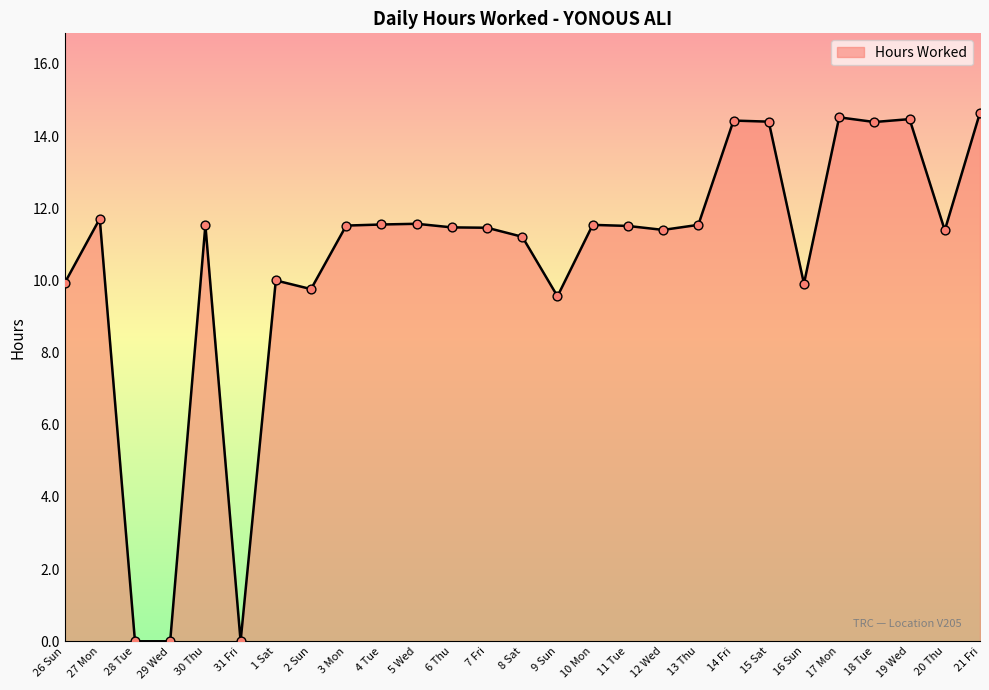

What is the change in value from 8 Sat to 10 Mon?

+0.3